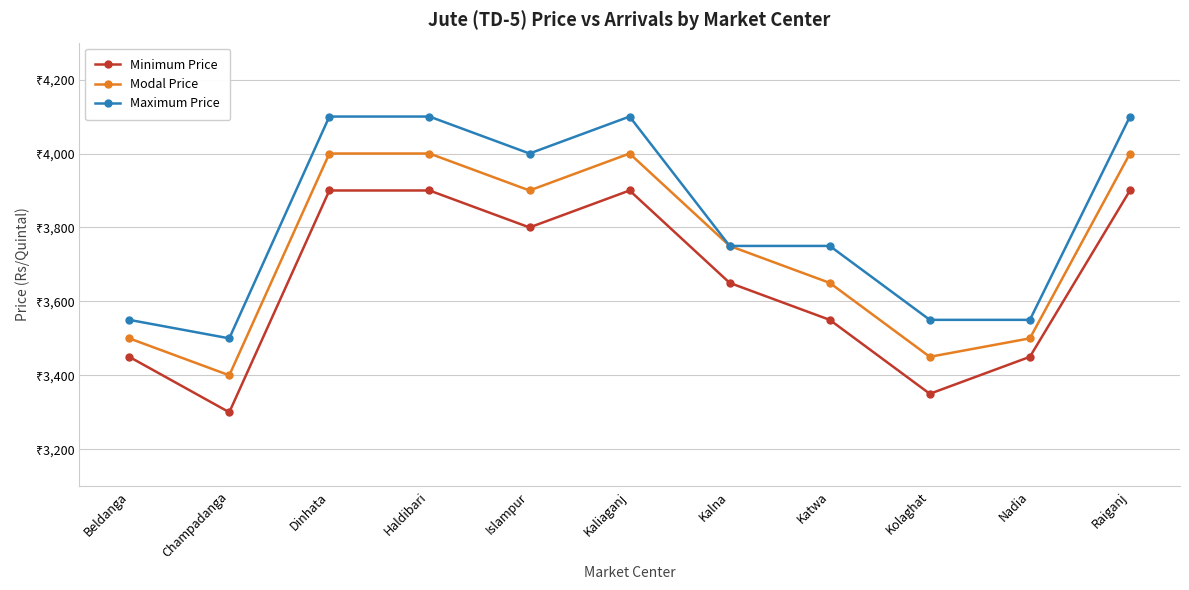

What are all the series names shown in the legend?

Minimum Price, Modal Price, Maximum Price